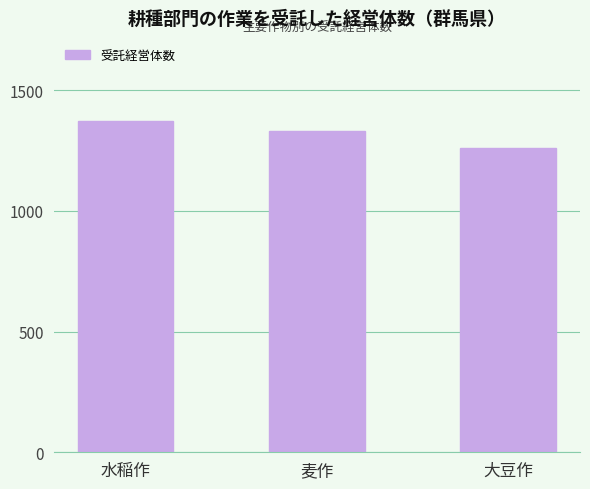

What position from the left is 麦作?

2